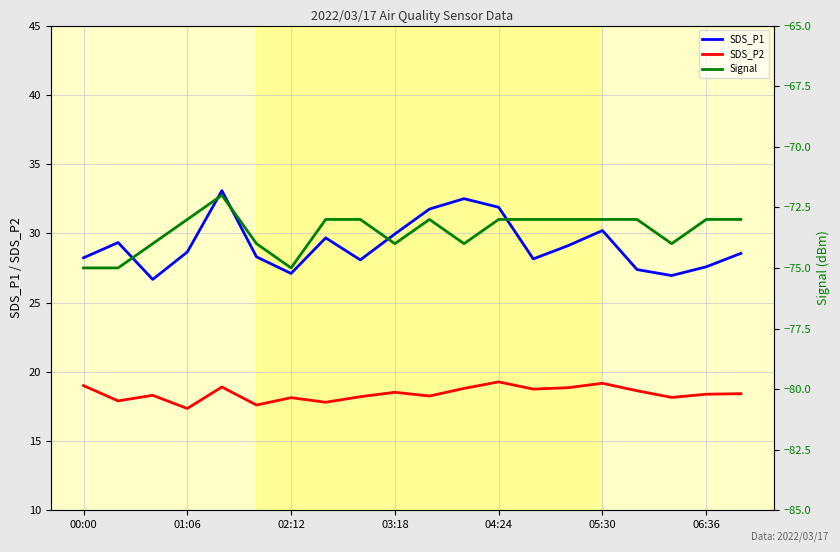

What is the maximum value for SDS_P2?

19.3